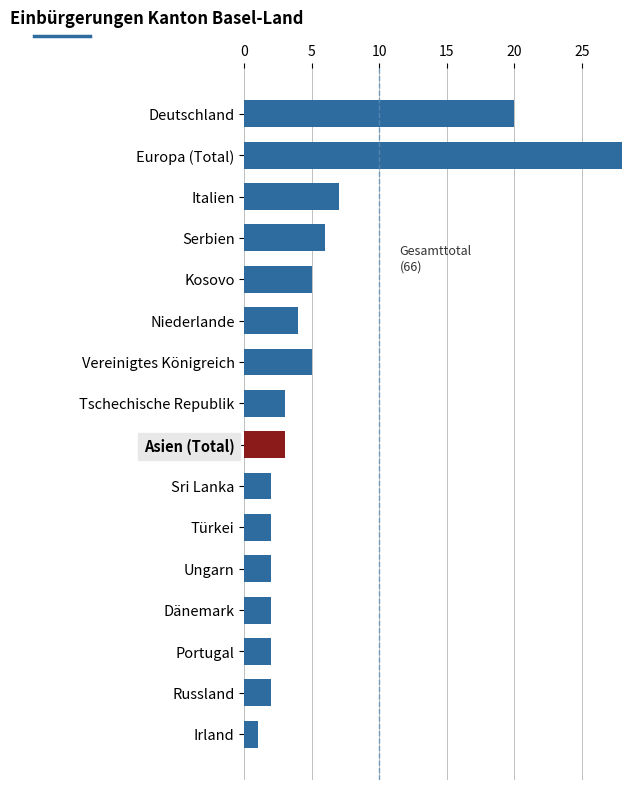

Are the bars horizontal?

Yes